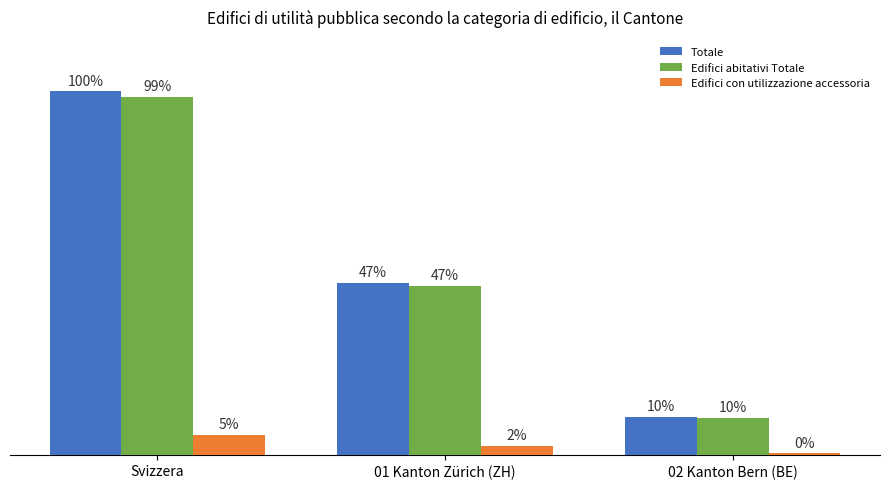

Are the bars horizontal?

No